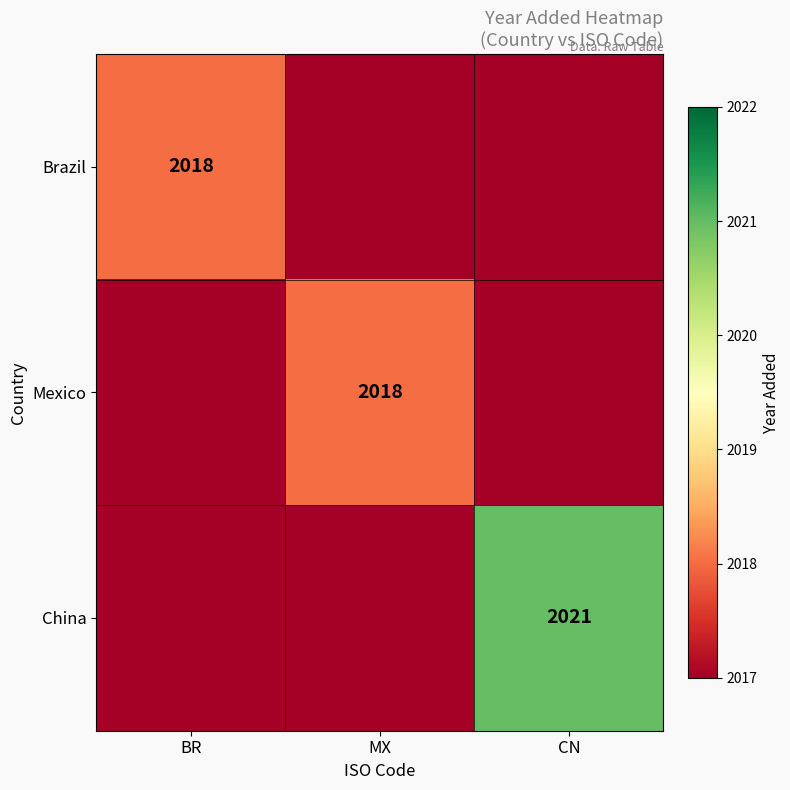

True or false: China has a value of 2021 at CN.

True